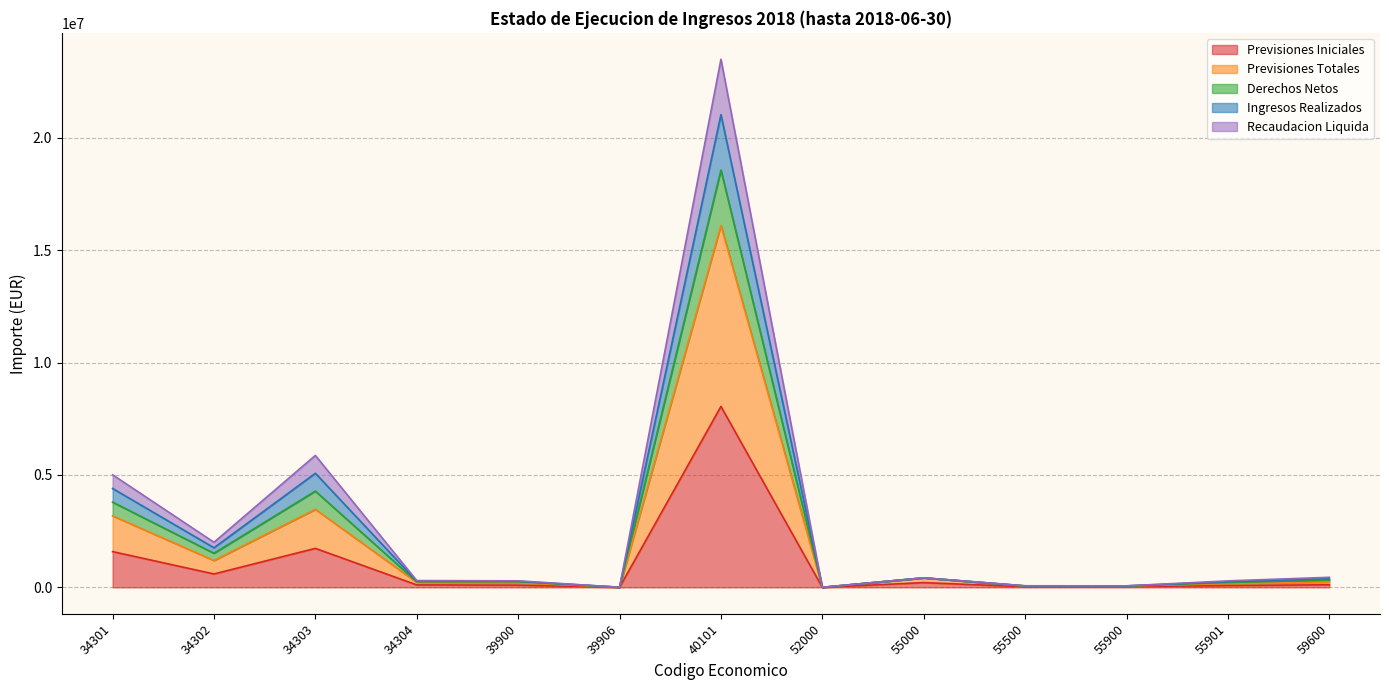

In Derechos Netos, how many points are higher than both neighbors (excluding endpoints)?

3